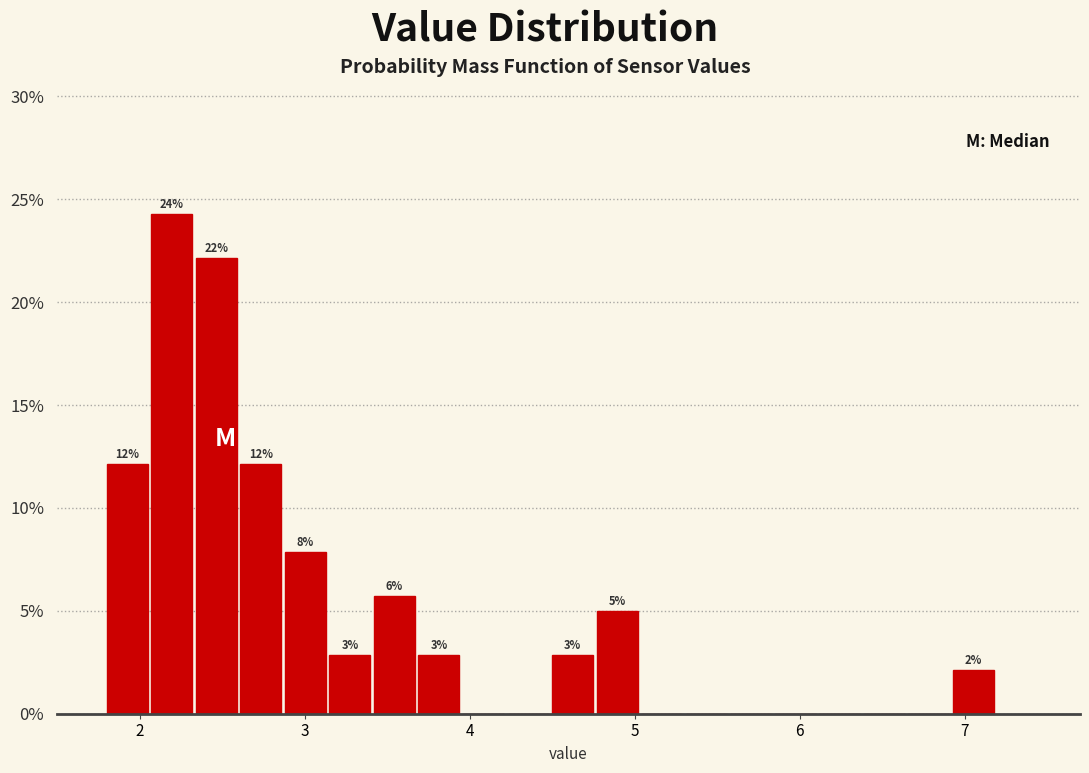

Around what value on the x-axis is the tallest bar? Give the approximate position of its centre, as read against the axis.

2.2